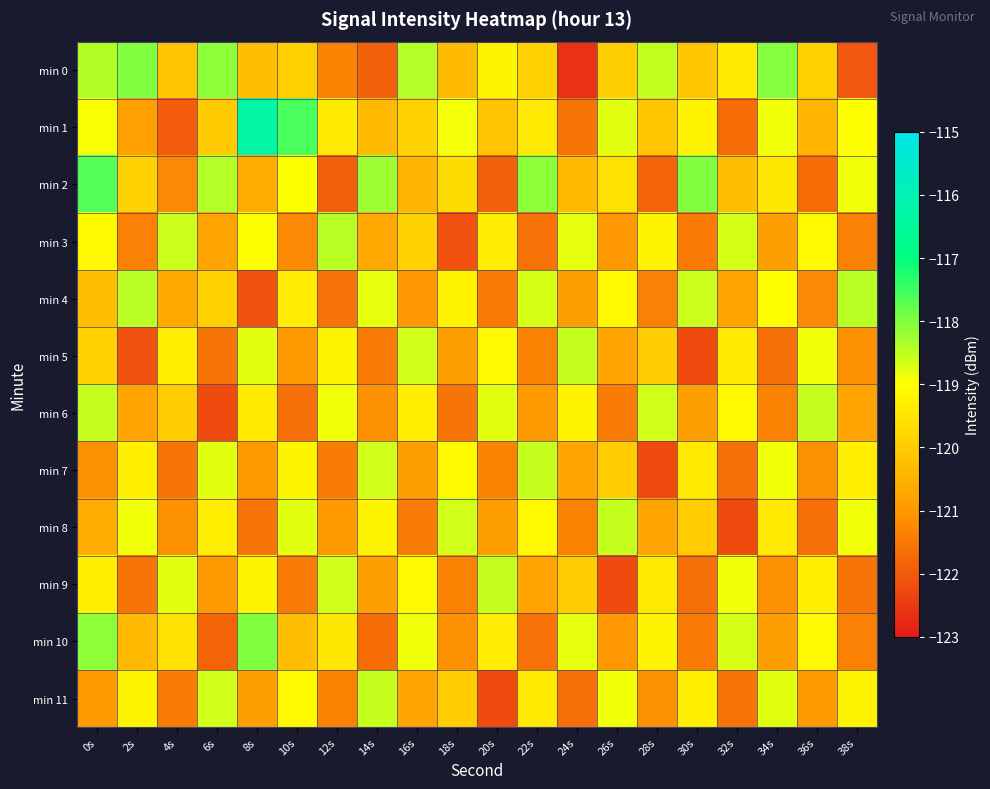

Which series has the largest total across all categories?

min 1